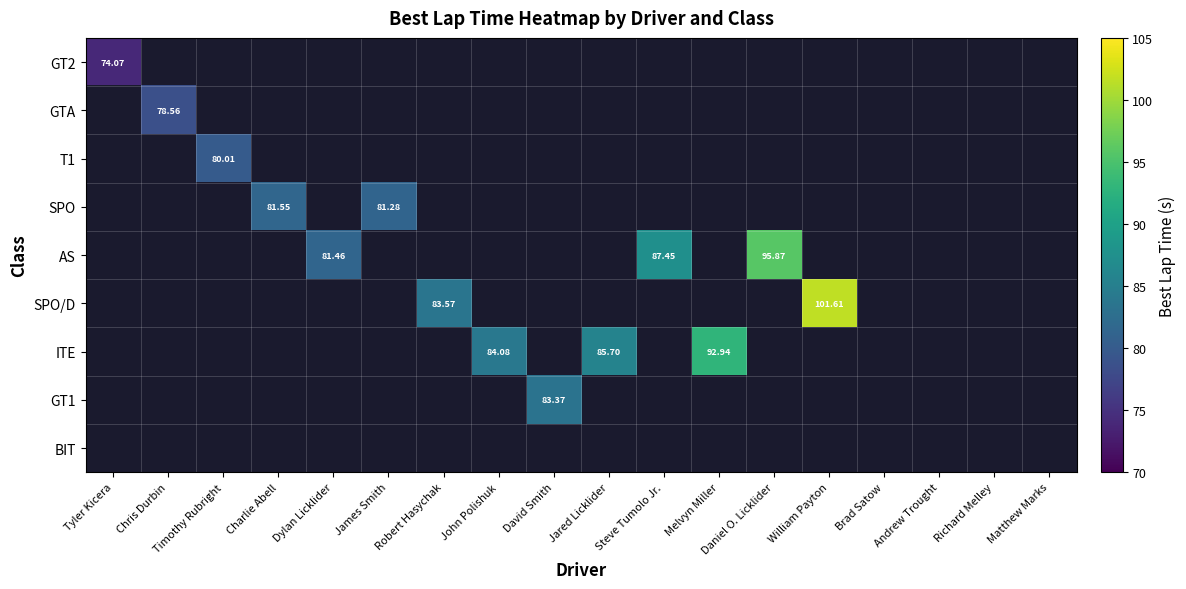

At which label does ITE first exceed 85?

Jared Licklider